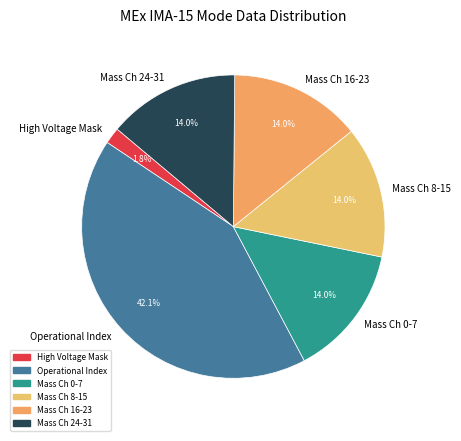

Which slice is the largest?

Operational Index